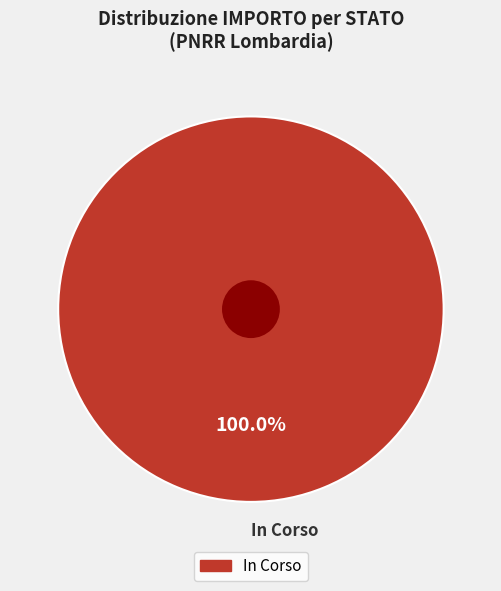

Is there a majority slice in this chart?

Yes